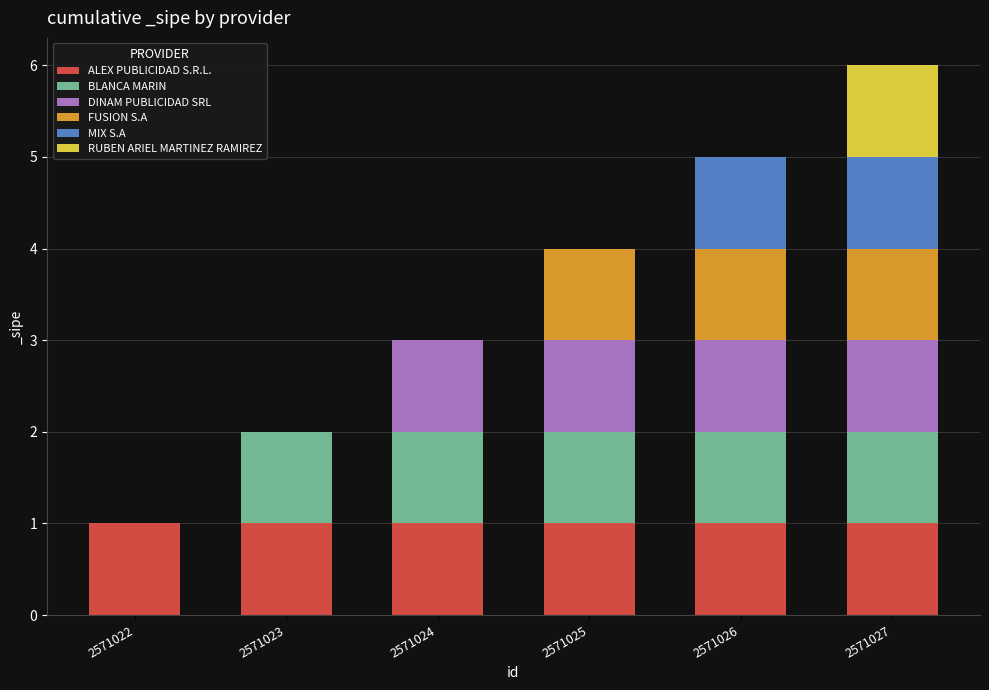

Is it true that ALEX PUBLICIDAD S.R.L. equals 2 at 2571027?

False